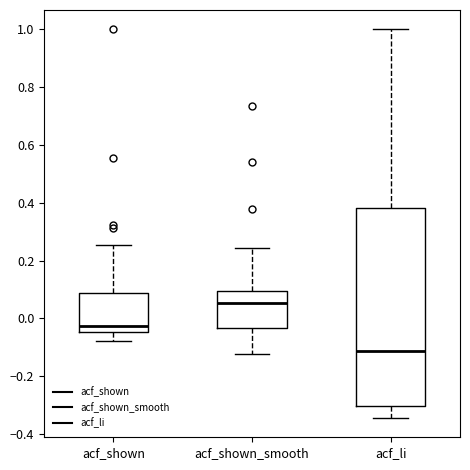

Which box is the tallest, from its lower edge to its upper edge?

acf_li